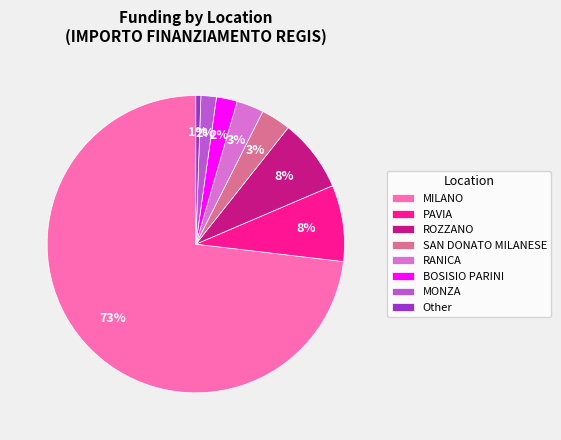

To the nearest percent, what portion does Other represent?

1%